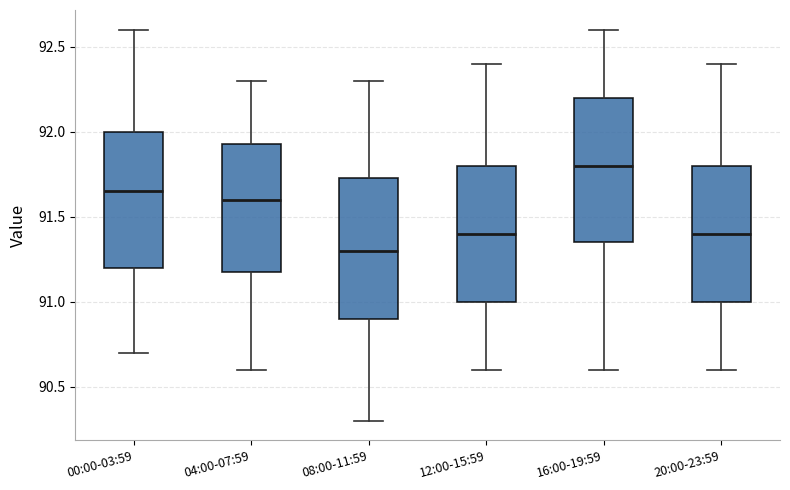

Where is the upper edge of the box for 16:00-19:59 on the y-axis? The values are not printed on the chart, so give them approximately, as read against the axis.

92.20